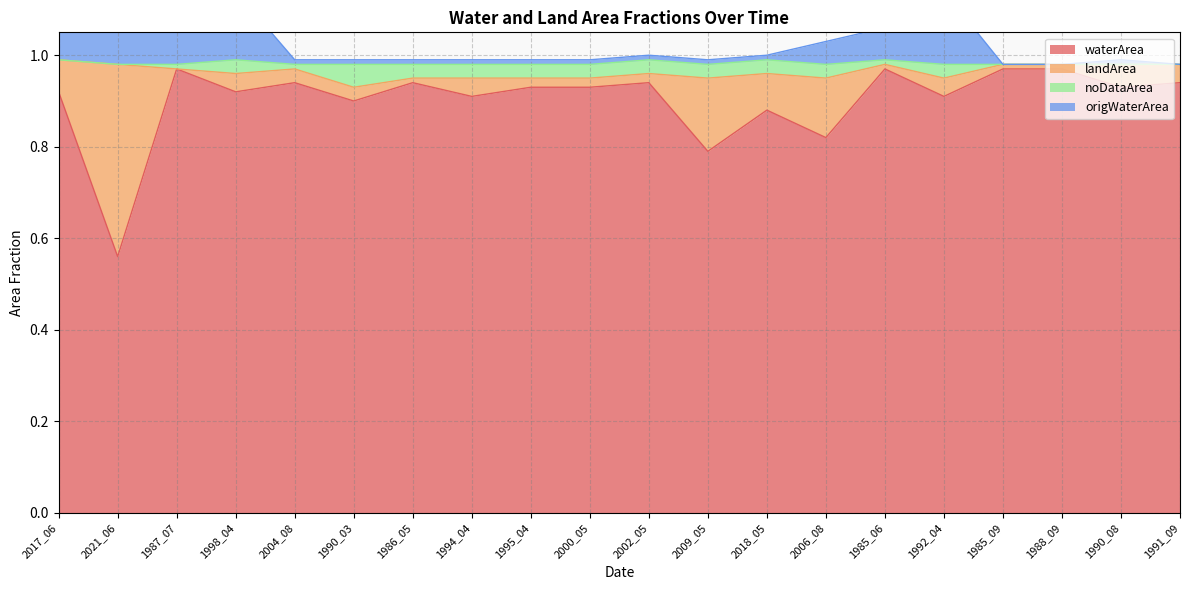

What is the highest value of the waterArea series?

1.0